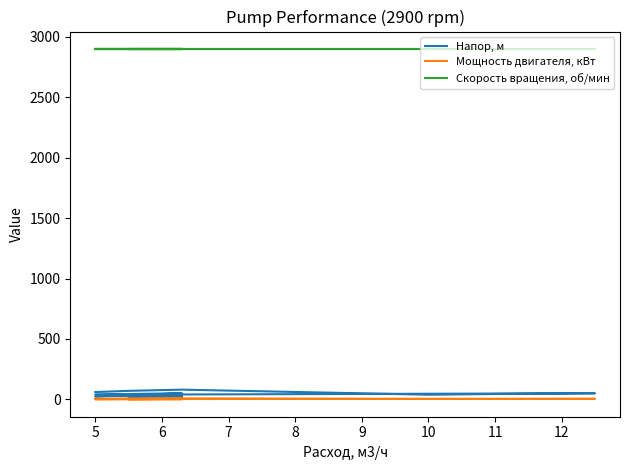

What is the difference between the highest and lowest values at 10?

2897.0